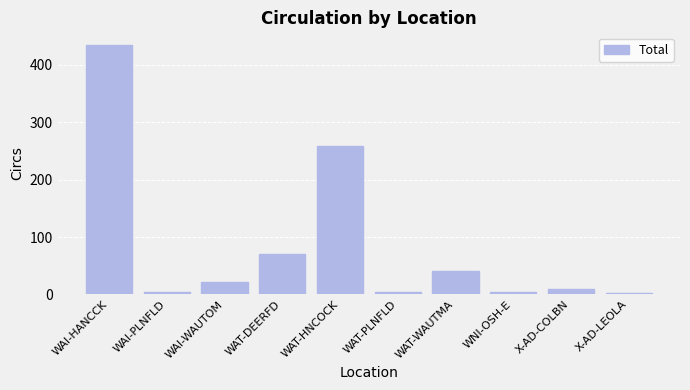

Which label corresponds to the largest value in the chart?

WAI-HANCCK